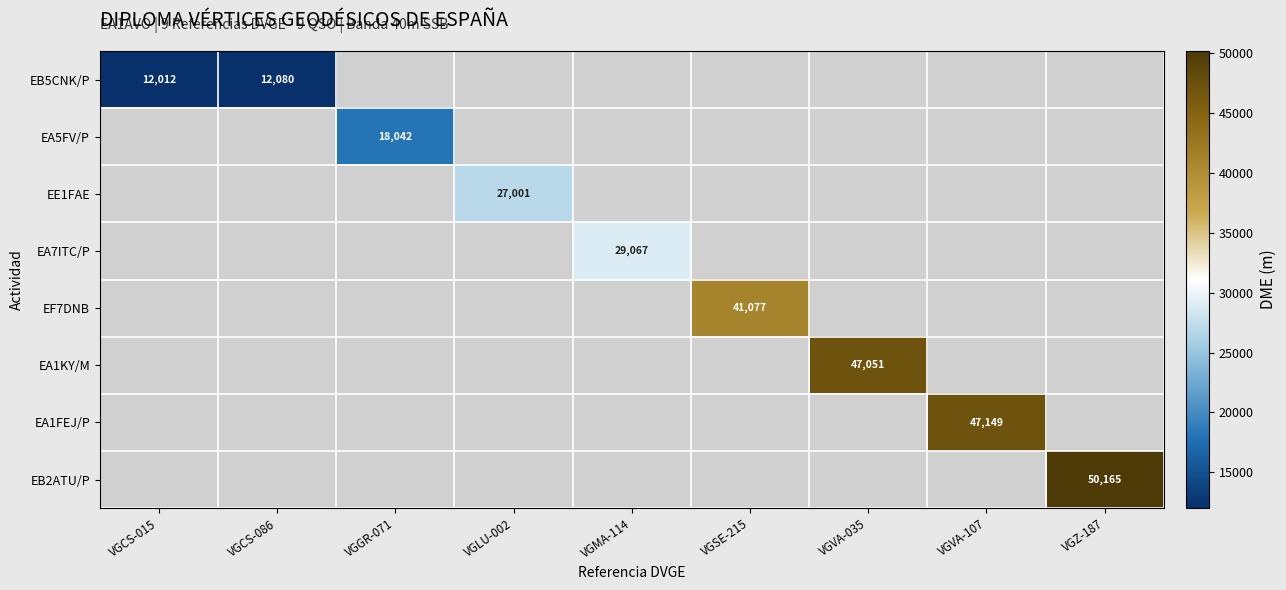

Which has a higher value, VGSE-215 or VGVA-107?

VGVA-107